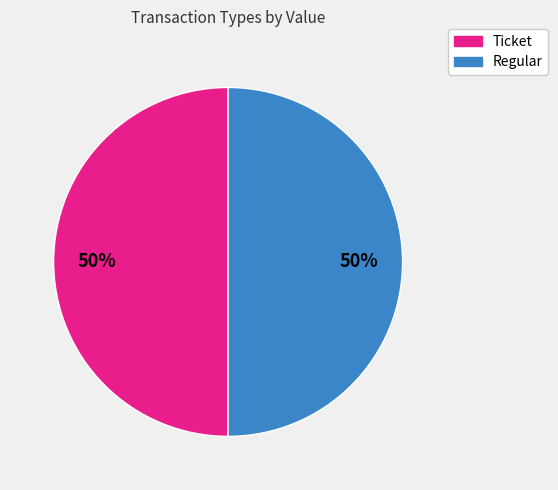

What is the ratio of the value at Ticket to the value at Regular?

1.0